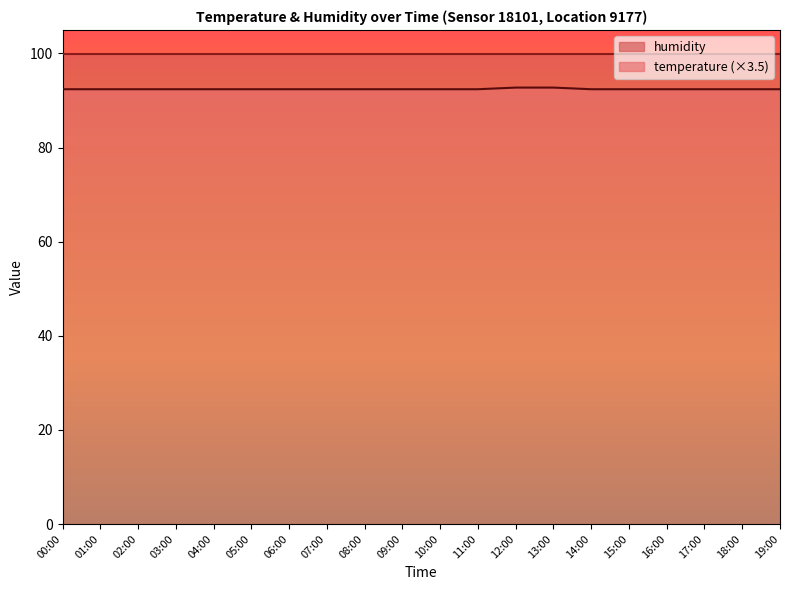

Between 16:00 and 13:00, which is larger?

13:00